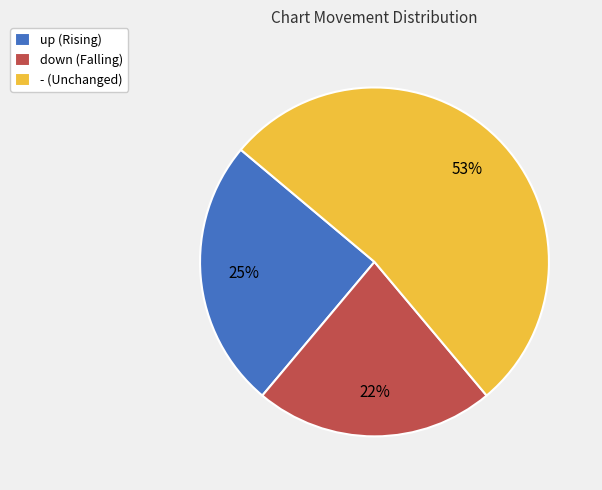

To the nearest percent, what percentage of the pie is up?

25%